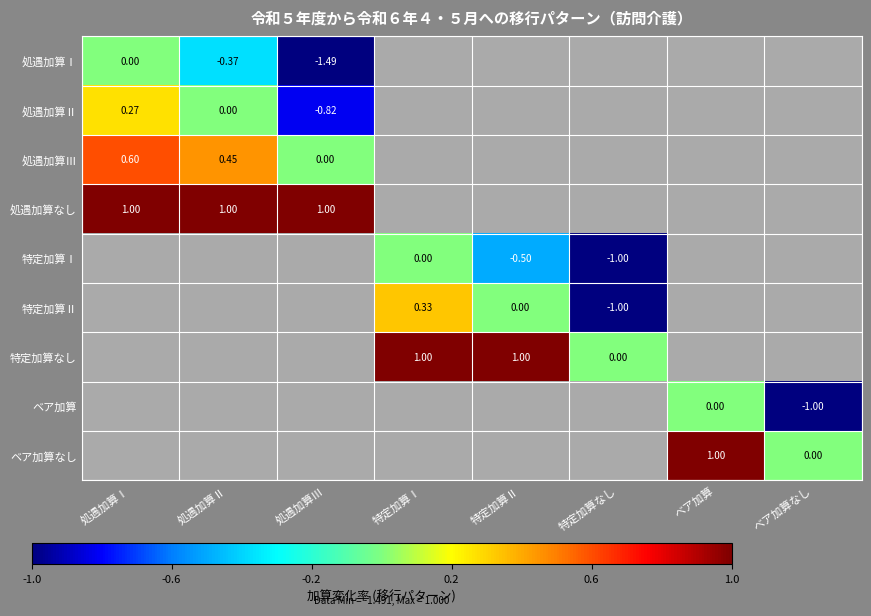

The 処遇加算Ⅰ series shows -0.4 at 処遇加算Ⅱ. True or false?

True